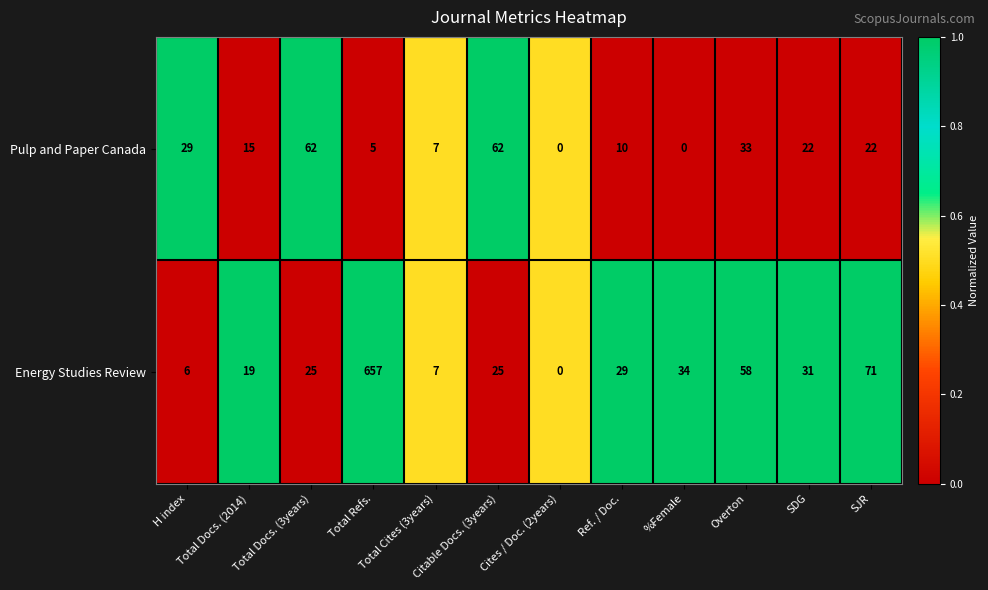

What is the difference between the maximum and minimum values in the Pulp and Paper Canada series?

62